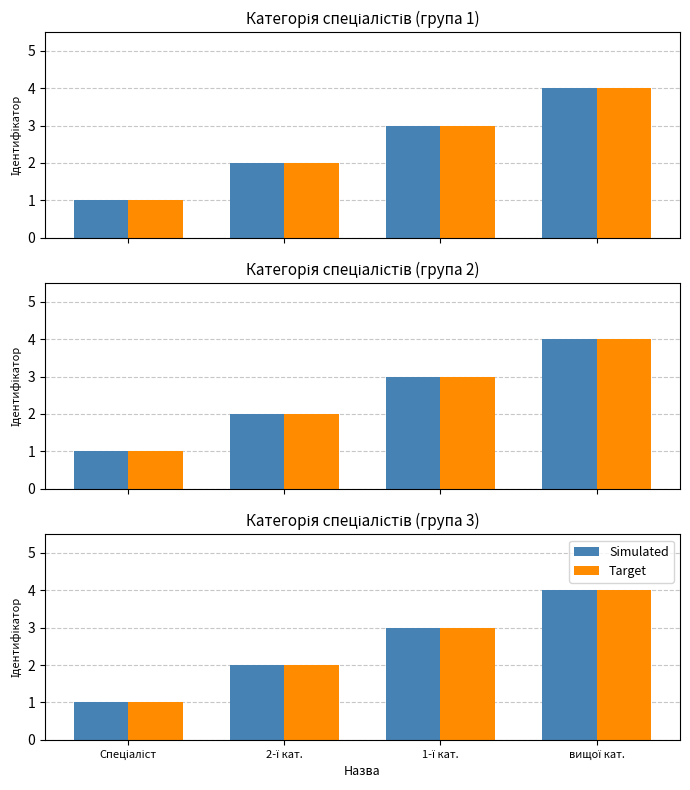

What is the total value across all series at 2-ї кат.?

4